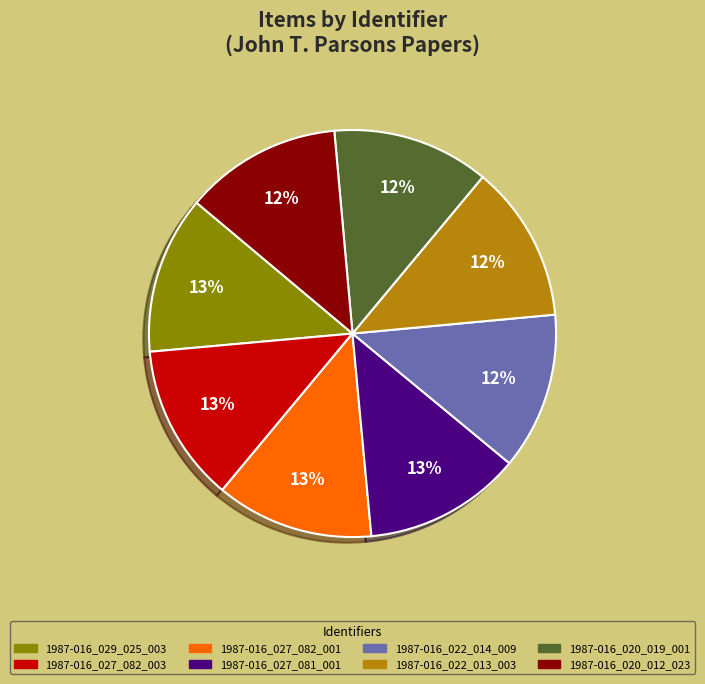

To the nearest percent, what is the average slice percentage?

12%